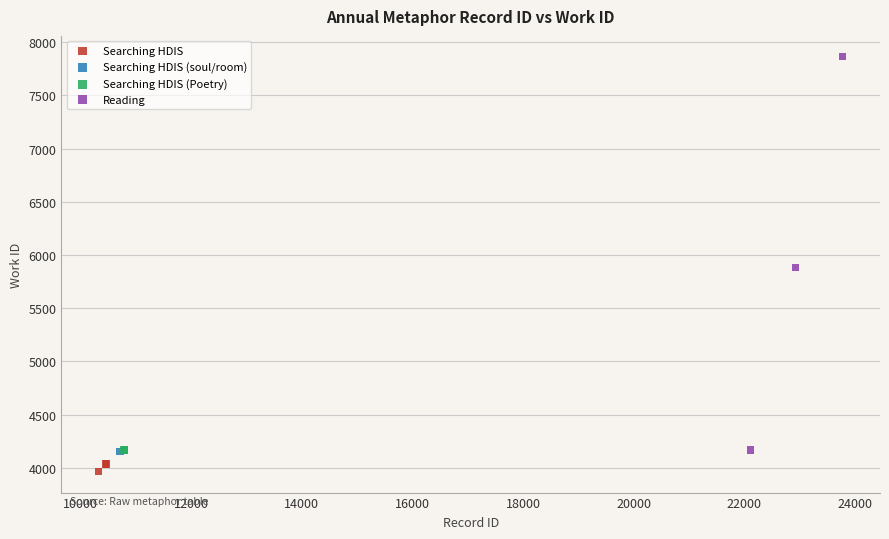

What are all the series names shown in the legend?

Searching HDIS, Searching HDIS (soul/room), Searching HDIS (Poetry), Reading